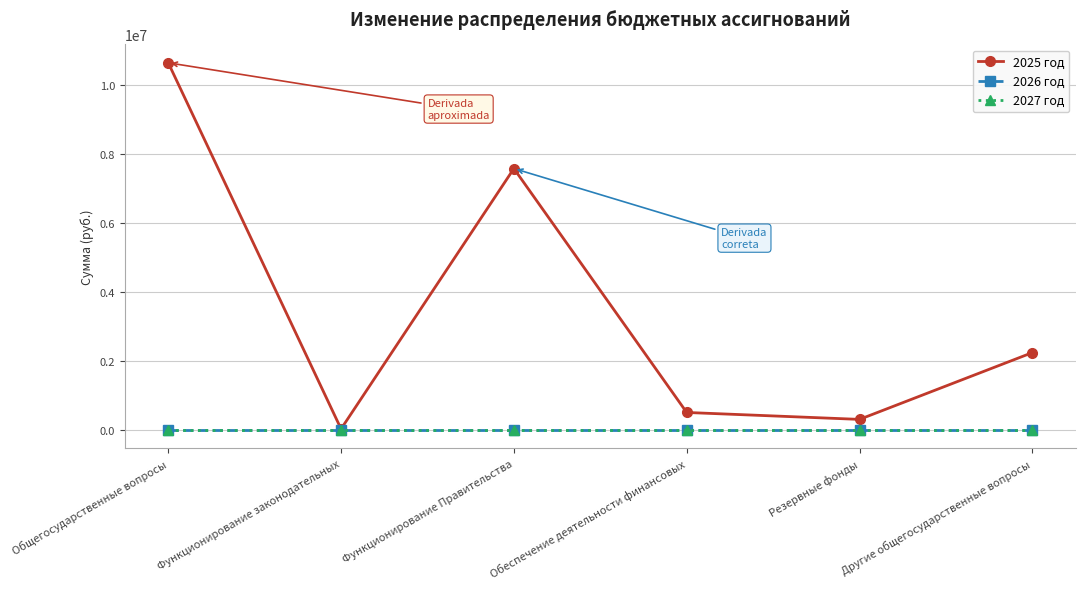

At how many categories does at least one series exceed 4747257?

2